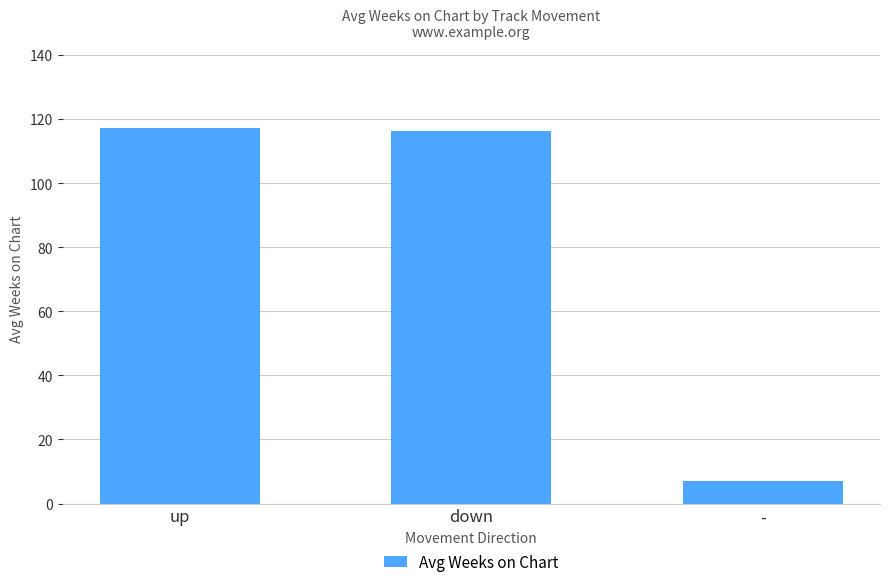

True or false: the data shows 7.0 at -.

True